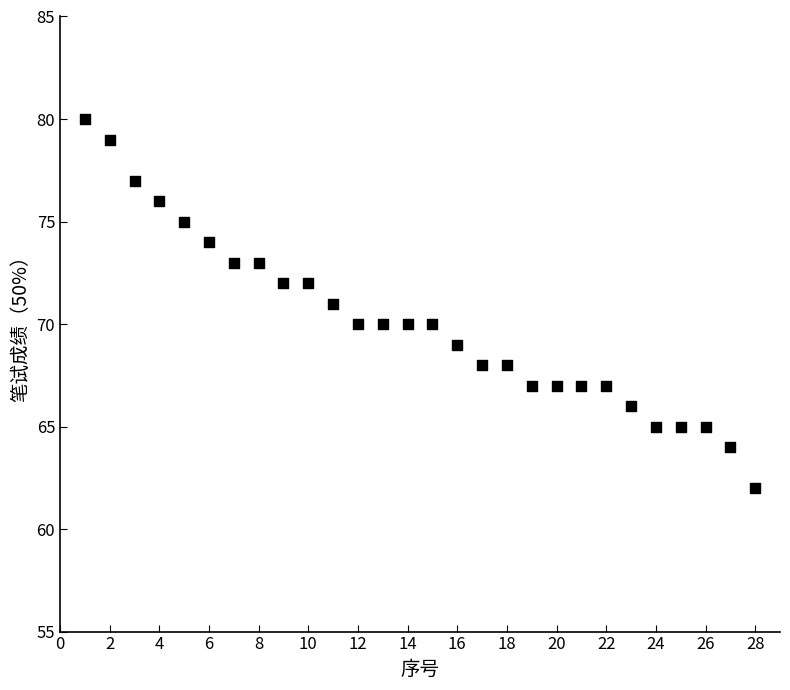

What is the range of X values (max minus min)?

27